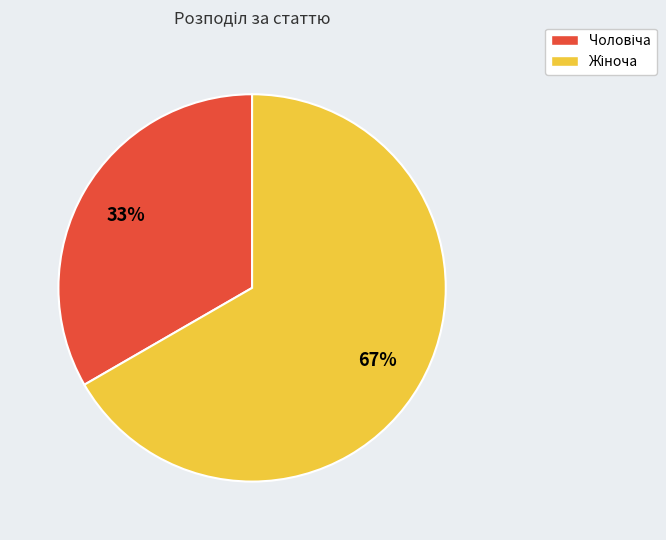

Is there any slice that represents more than half of the pie?

Yes